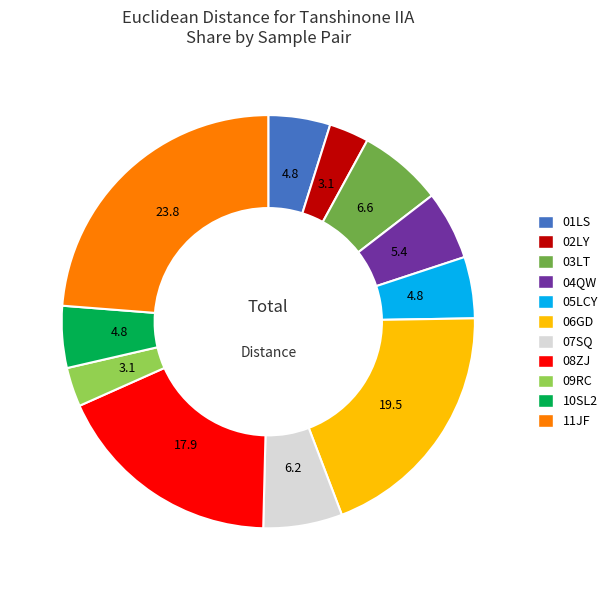

Which slice is the largest?

11JF